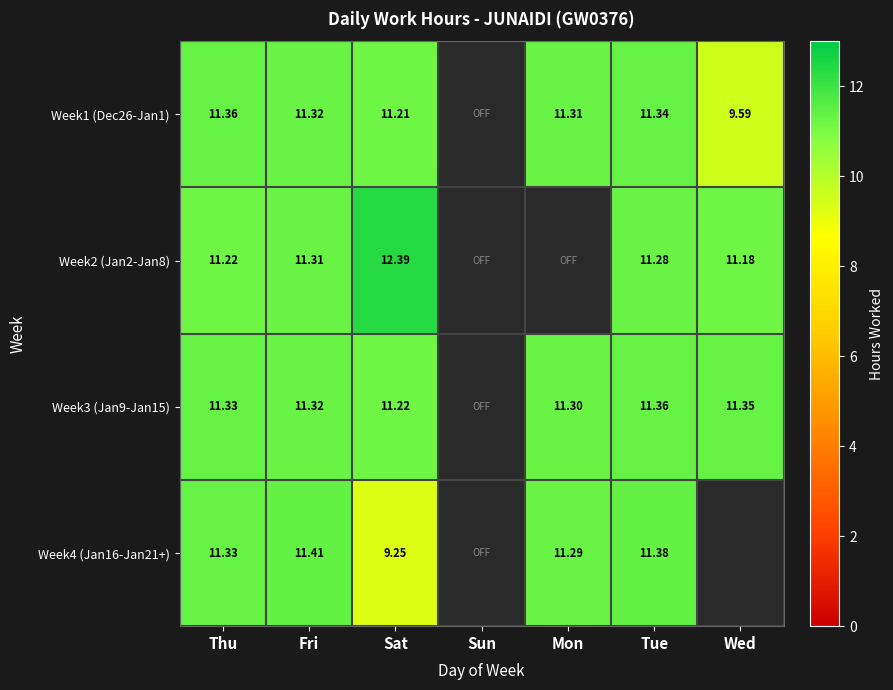

What is the smallest value displayed?

9.2